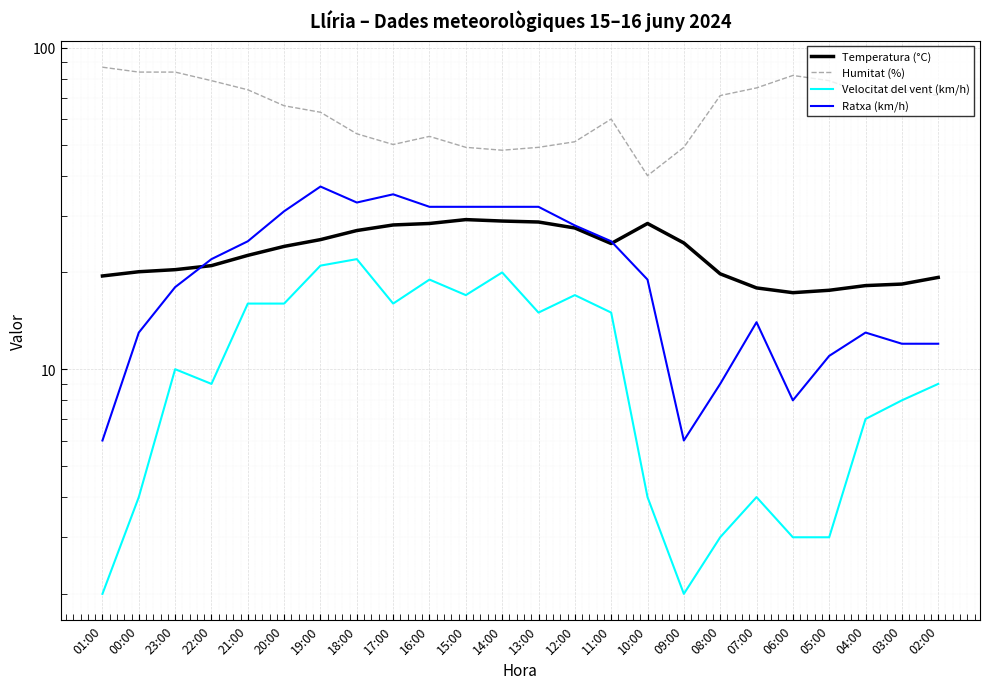

At how many categories does at least one series exceed 28?

24